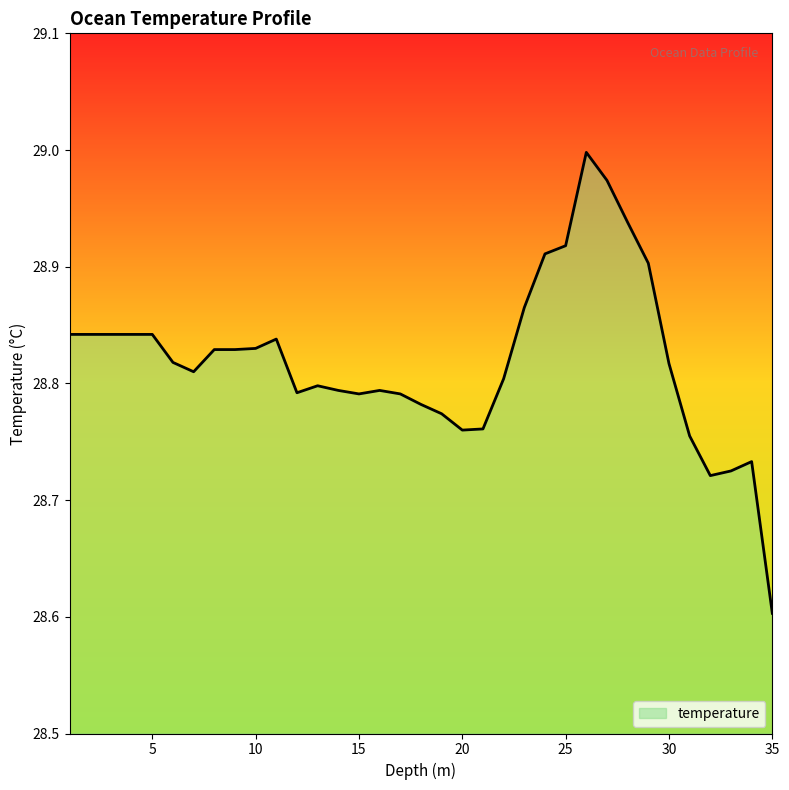

What is the minimum value shown in the chart?

28.6